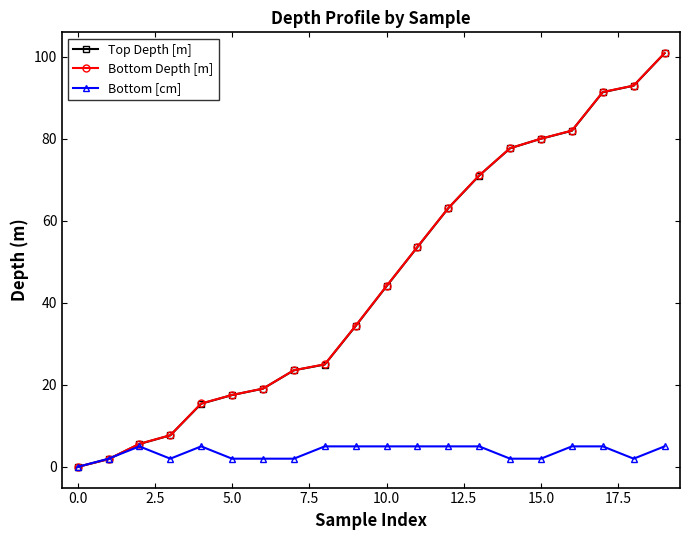

How many series are shown in this chart?

3